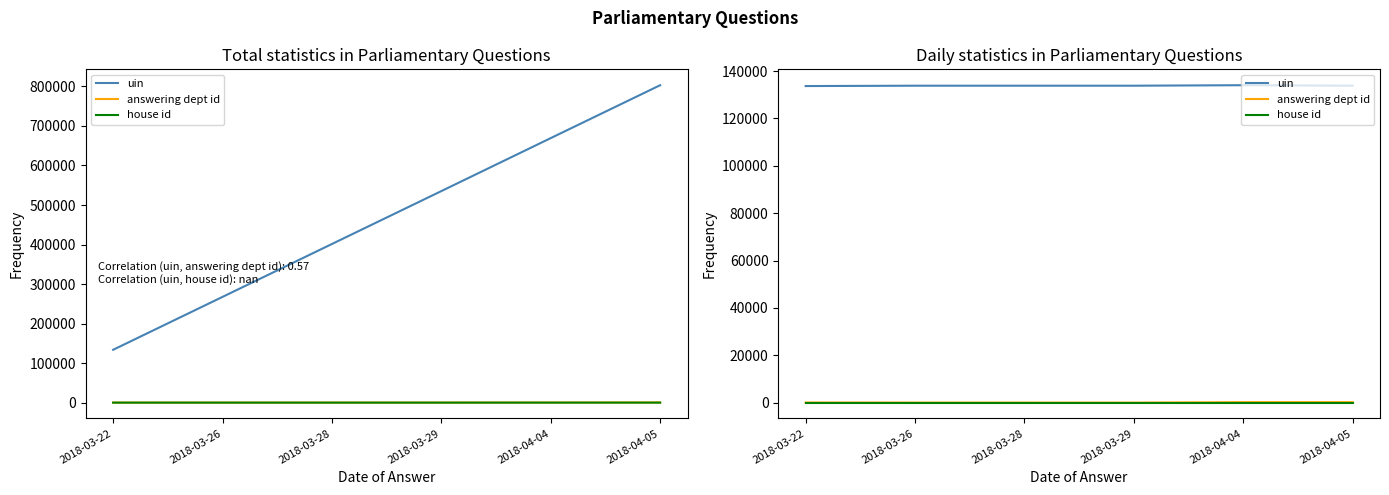

How many interior local peaks does the uin series have?

2